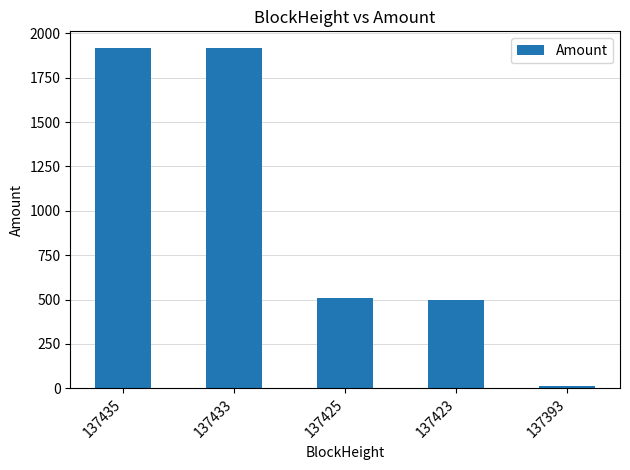

Is it true that the value at 137425 is 167.9?

False